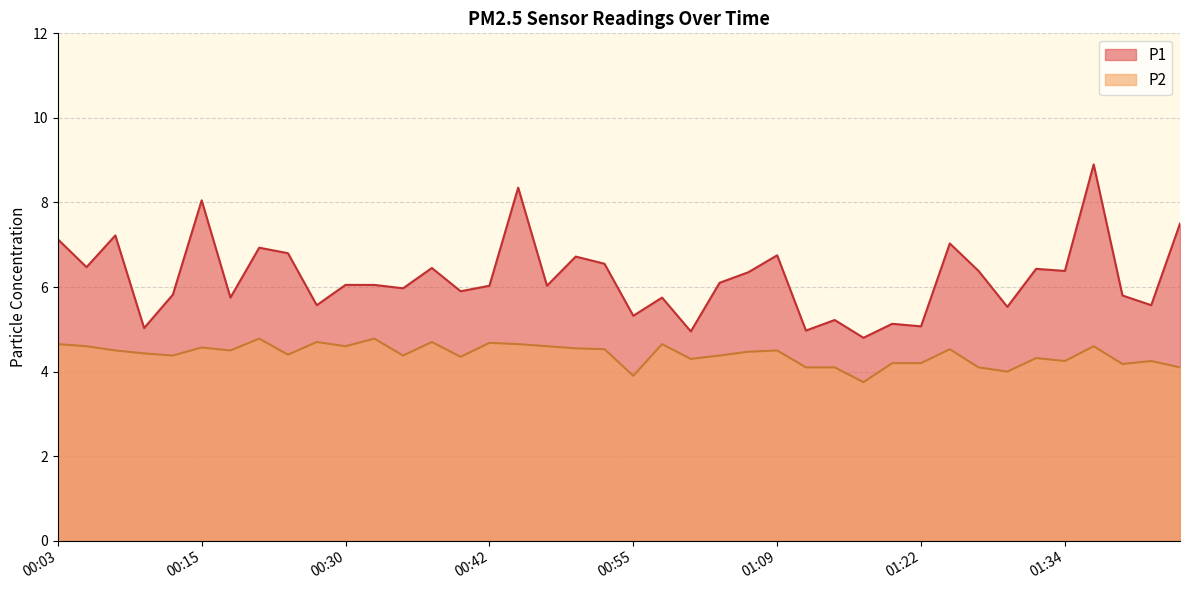

Where is the first local maximum for P2?

00:15